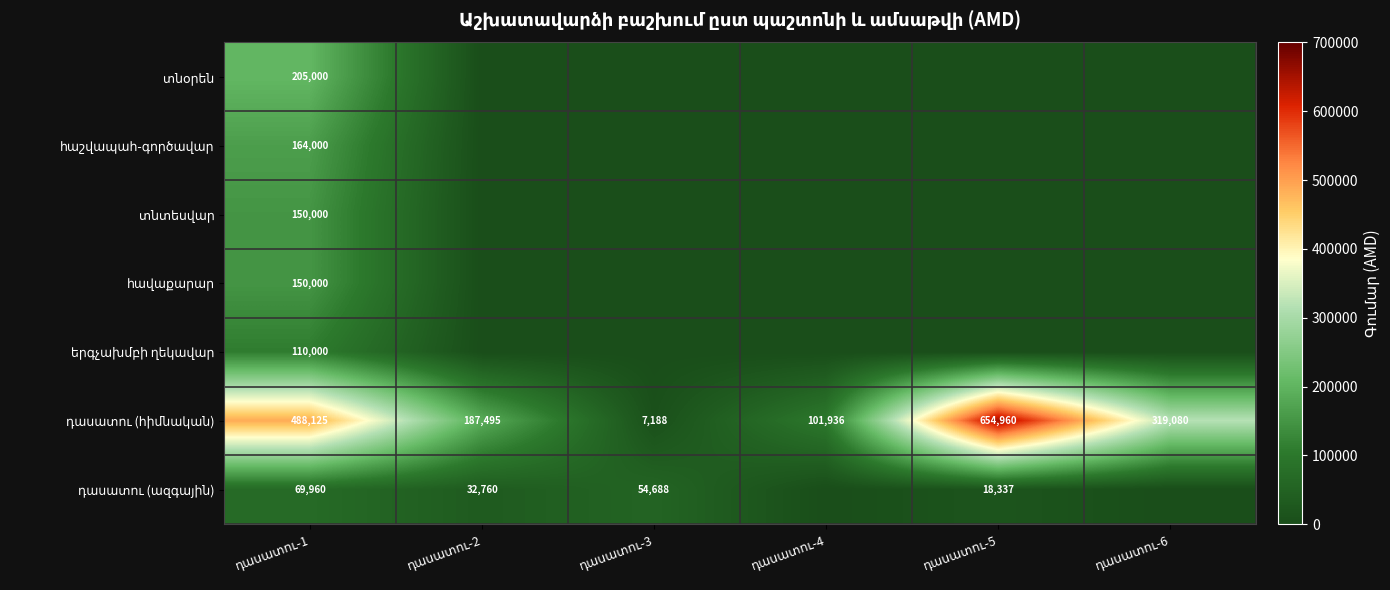

Between դասատու-1 and դասատու-6, which is larger?

դասատու-1